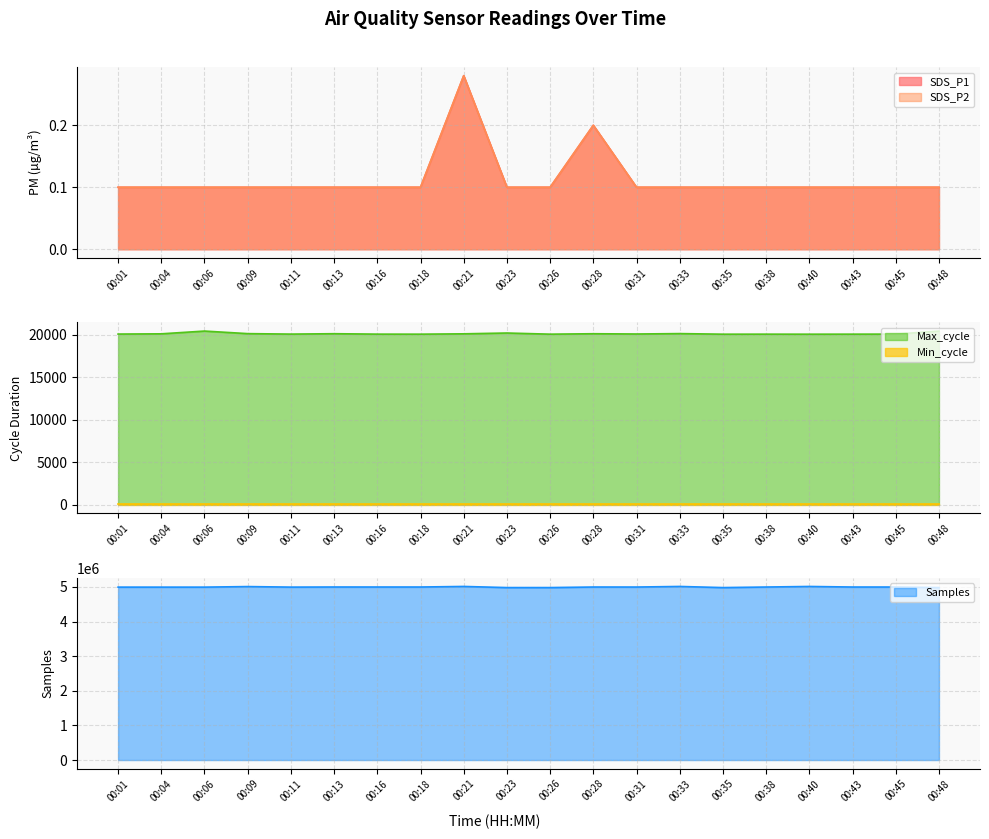

What is the difference between the maximum and second lowest values in the SDS_P1 series?

0.2